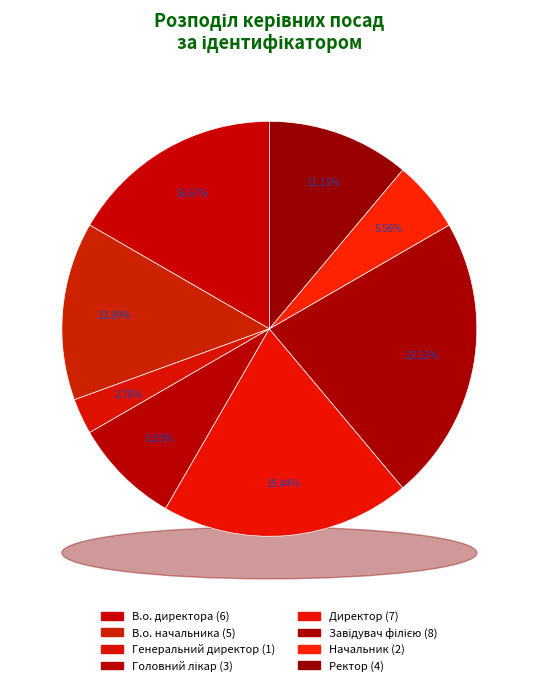

Is it true that Завідувач філією is 37% of the pie?

False